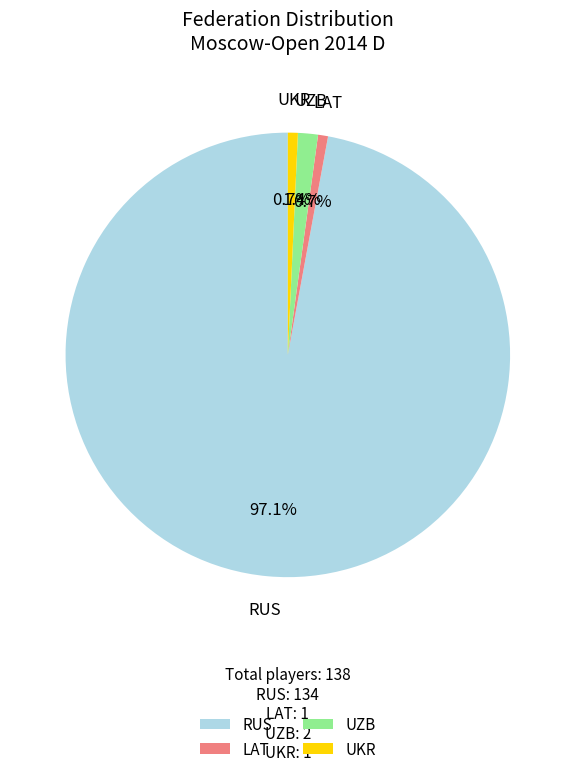

Between UKR and RUS, which is larger?

RUS